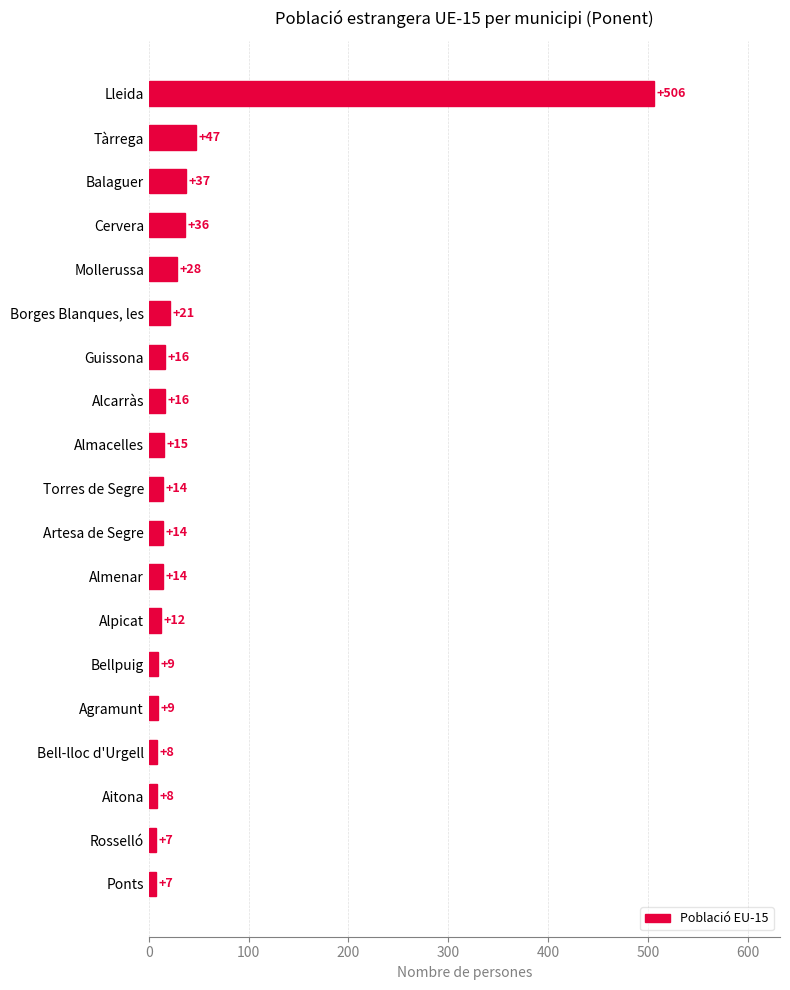

True or false: the data shows 47 at Tàrrega.

True